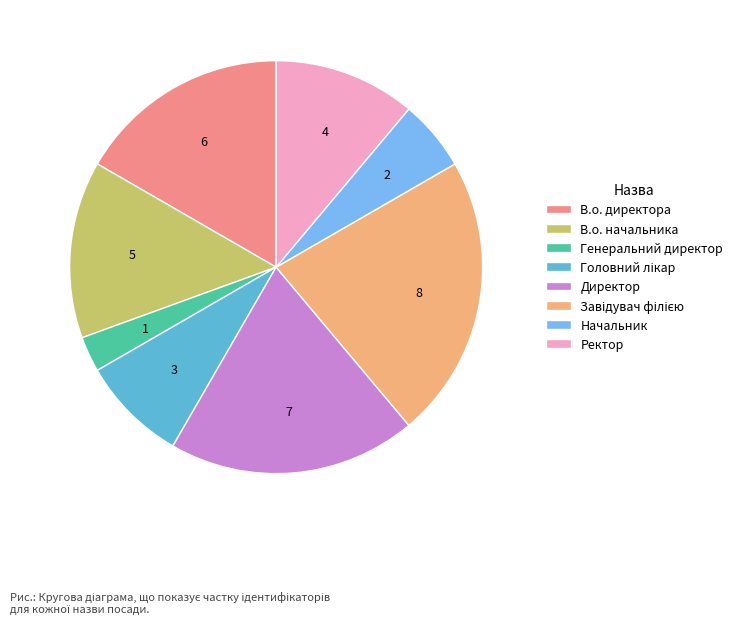

Does Директор represent more than half of the total?

No